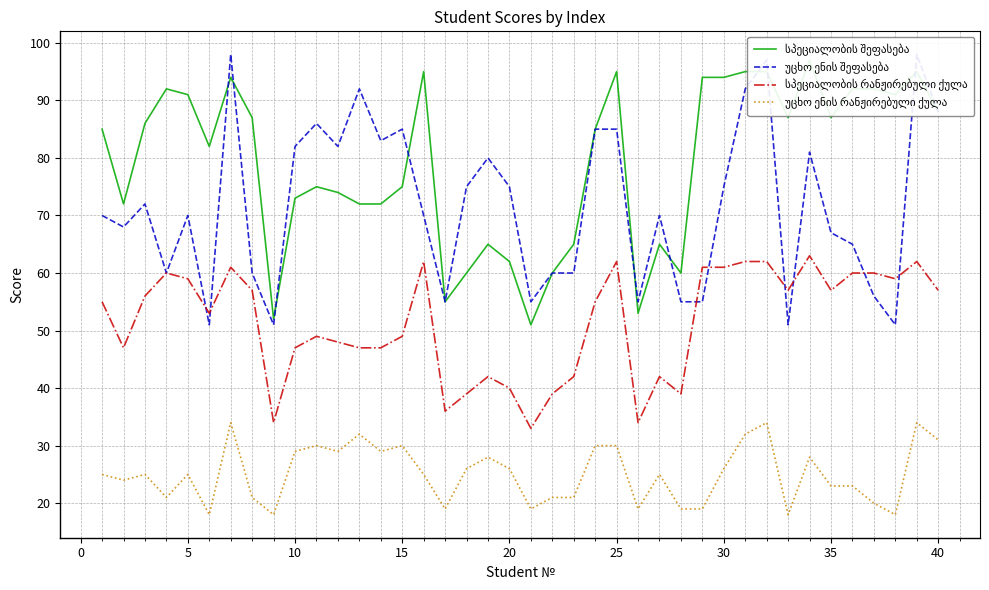

True or false: სპეციალობის რანჟირებული ქულა and სპეციალობის შეფასება intersect in this chart.

False